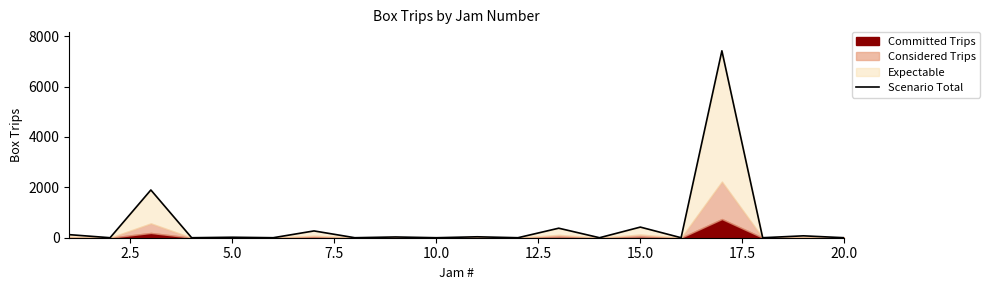

What is the average value?

534